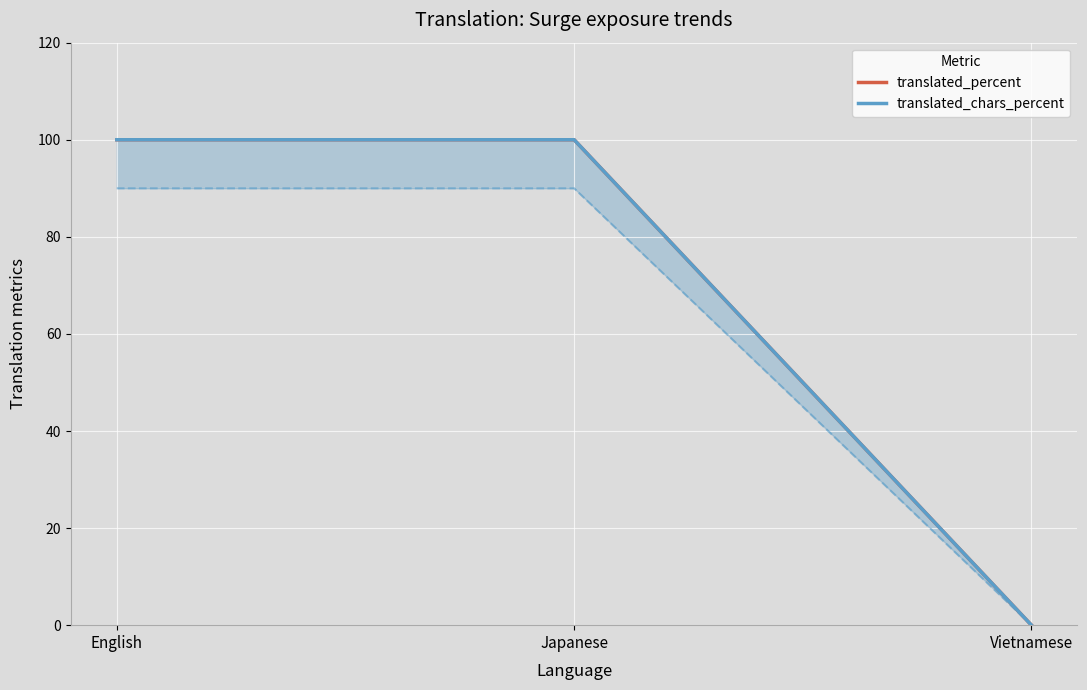

Reading left to right, transcribe all the data shown in this chart.

translated_percent: English=100	Japanese=100	Vietnamese=0
translated_chars_percent: English=100	Japanese=100	Vietnamese=0